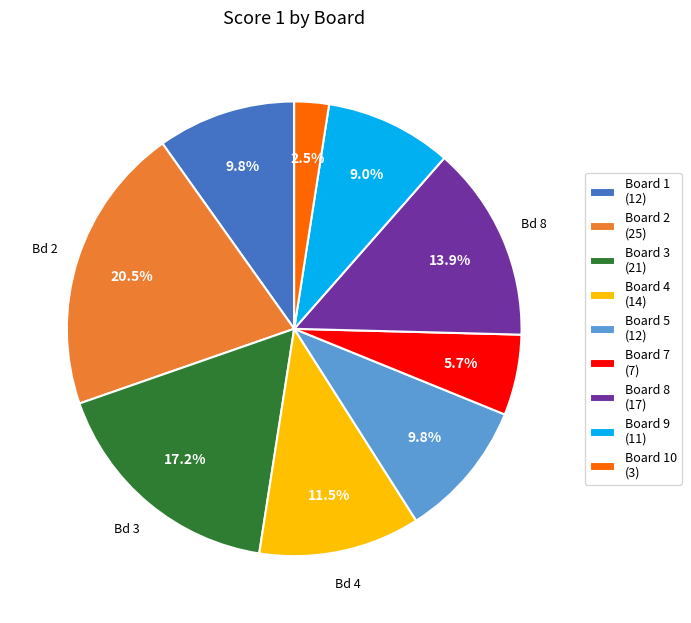

What is the total percentage of Board 2 (25) and Board 7 (7)?

26.2%